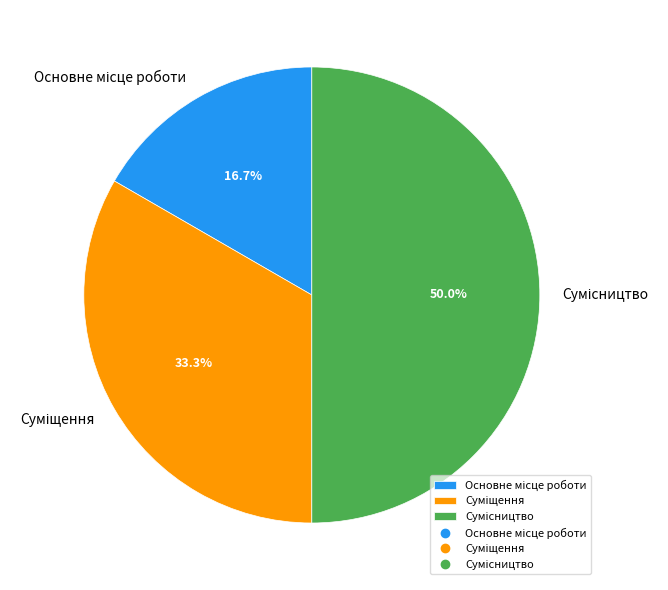

How many segments does this pie chart have?

3